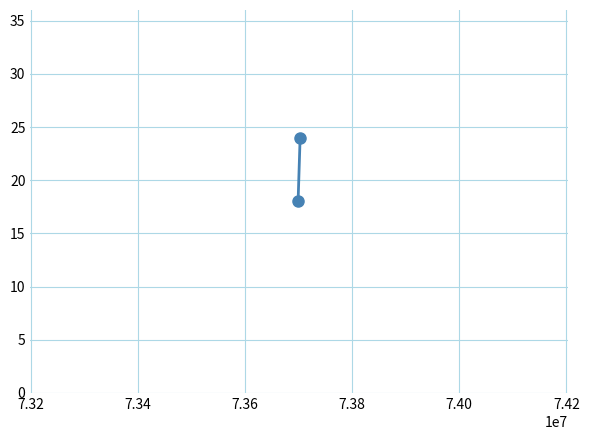

Reading right to left, list all the values displayed in this chart.

24	18